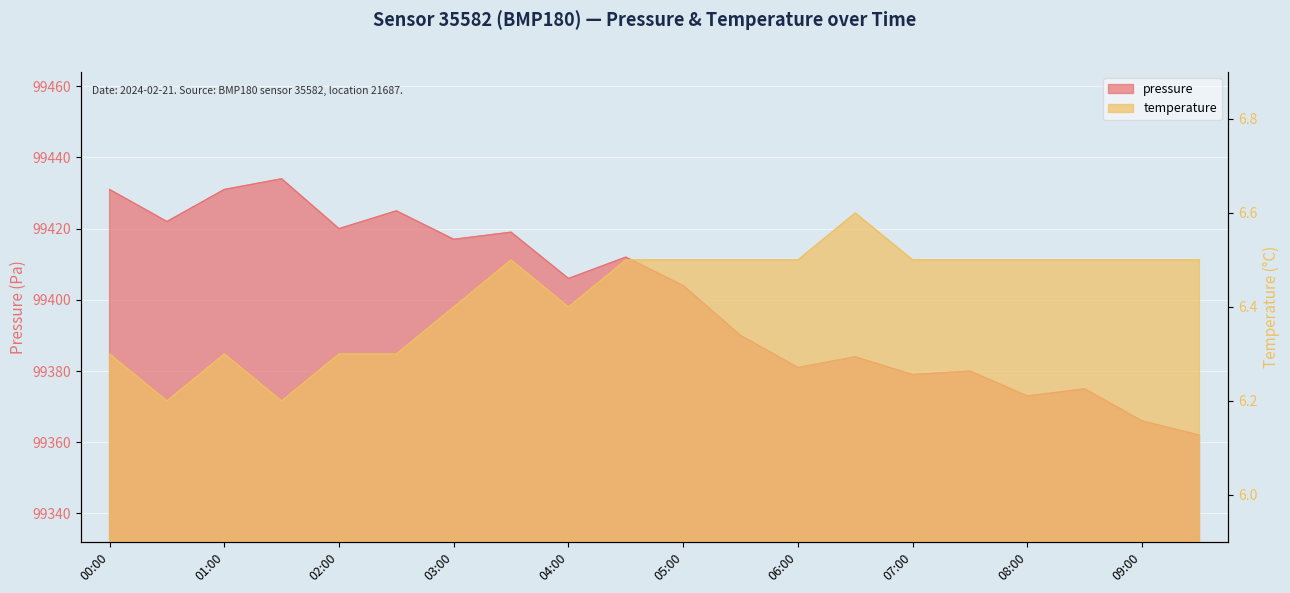

What is the sum of all pressure values?

1988011.0